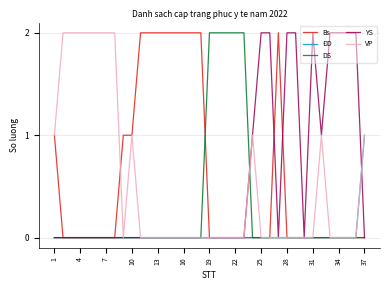

How many lines are shown in the chart?

5